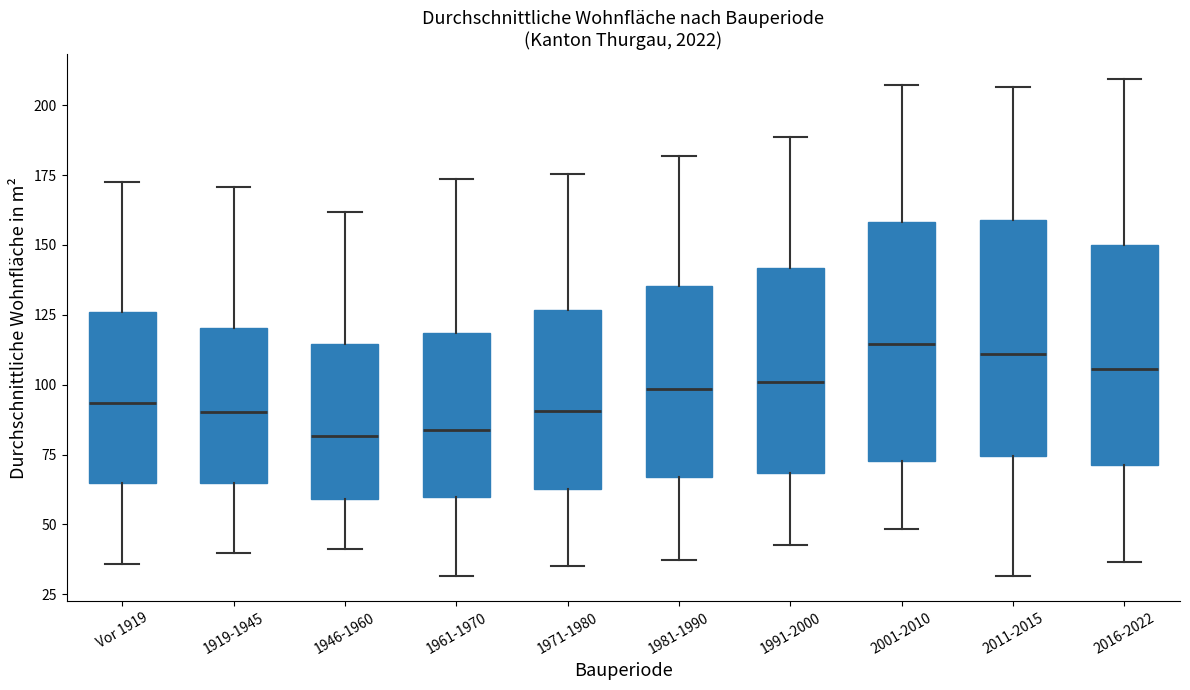

Reading left to right, transcribe this box plot: for each box, give where its median line is, the range the box spans, and where its two whiskers end, as read against the y-axis. The values are not printed on the chart, so give them approximately, as read against the axis.

Vor 1919: median 95, box 65 to 125, whiskers 35 to 170
1919-1945: median 90, box 65 to 120, whiskers 40 to 170
1946-1960: median 80, box 60 to 115, whiskers 40 to 160
1961-1970: median 85, box 60 to 120, whiskers 30 to 175
1971-1980: median 90, box 65 to 125, whiskers 35 to 175
1981-1990: median 100, box 65 to 135, whiskers 35 to 180
1991-2000: median 100, box 70 to 140, whiskers 40 to 190
2001-2010: median 115, box 75 to 160, whiskers 50 to 205
2011-2015: median 110, box 75 to 160, whiskers 30 to 205
2016-2022: median 105, box 70 to 150, whiskers 35 to 210